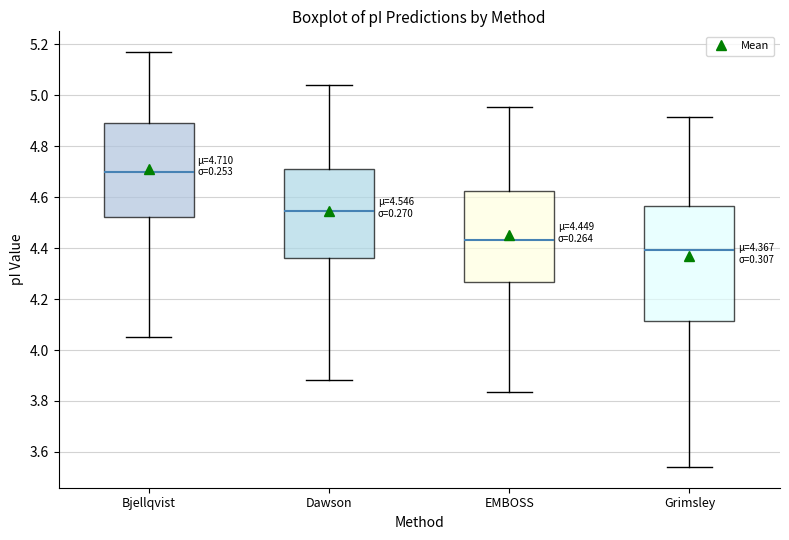

Which box has the lowest median line?

Grimsley